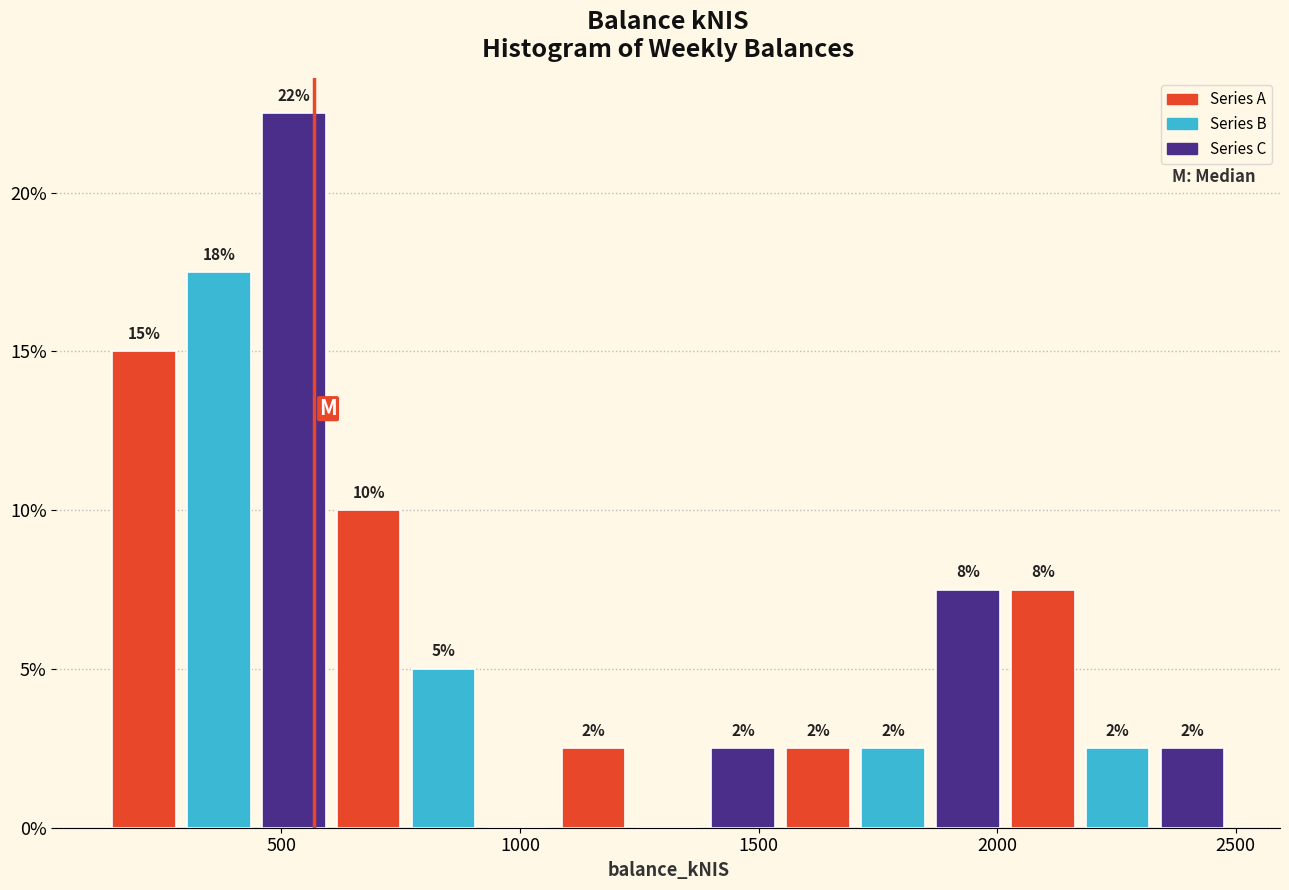

Around what value on the x-axis is the tallest bar? Give the approximate position of its centre, as read against the axis.

550